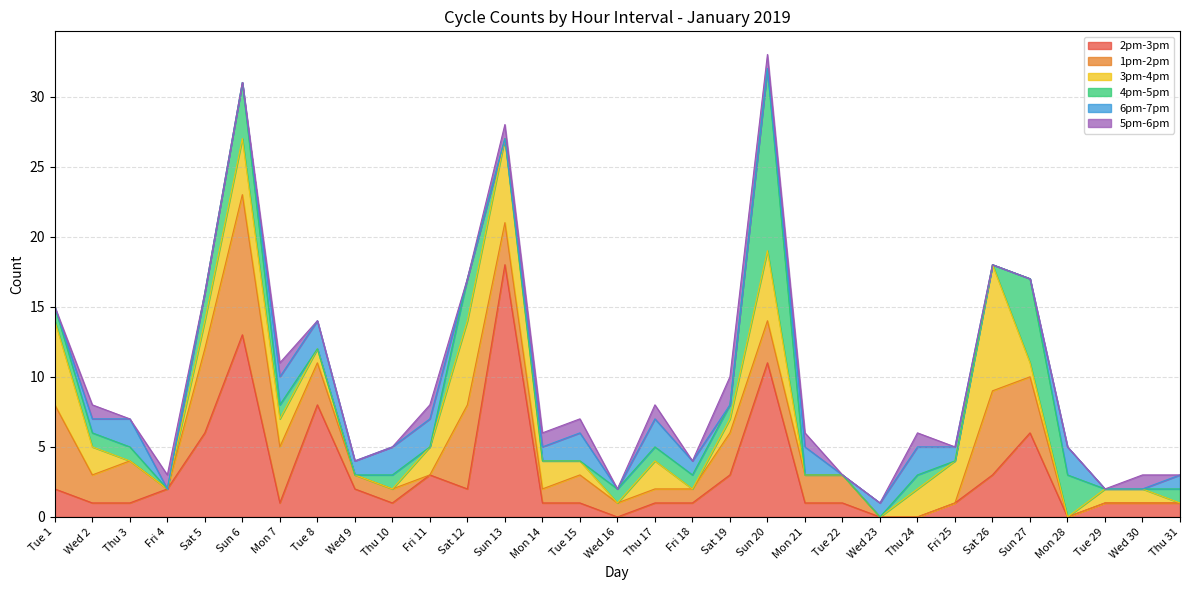

How many distinct data groups are displayed?

6